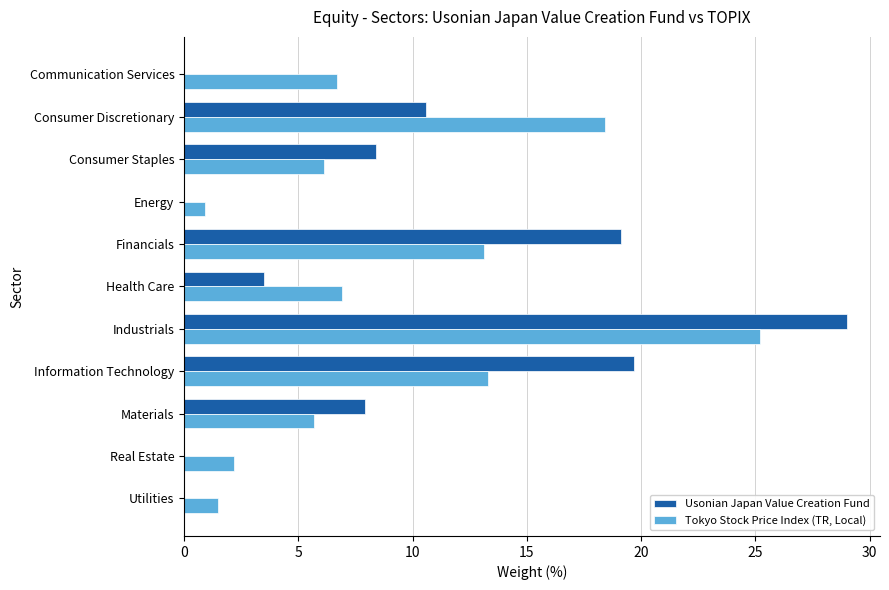

The value of Tokyo Stock Price Index (TR, Local) at Consumer Discretionary is 18.4. True or false?

True